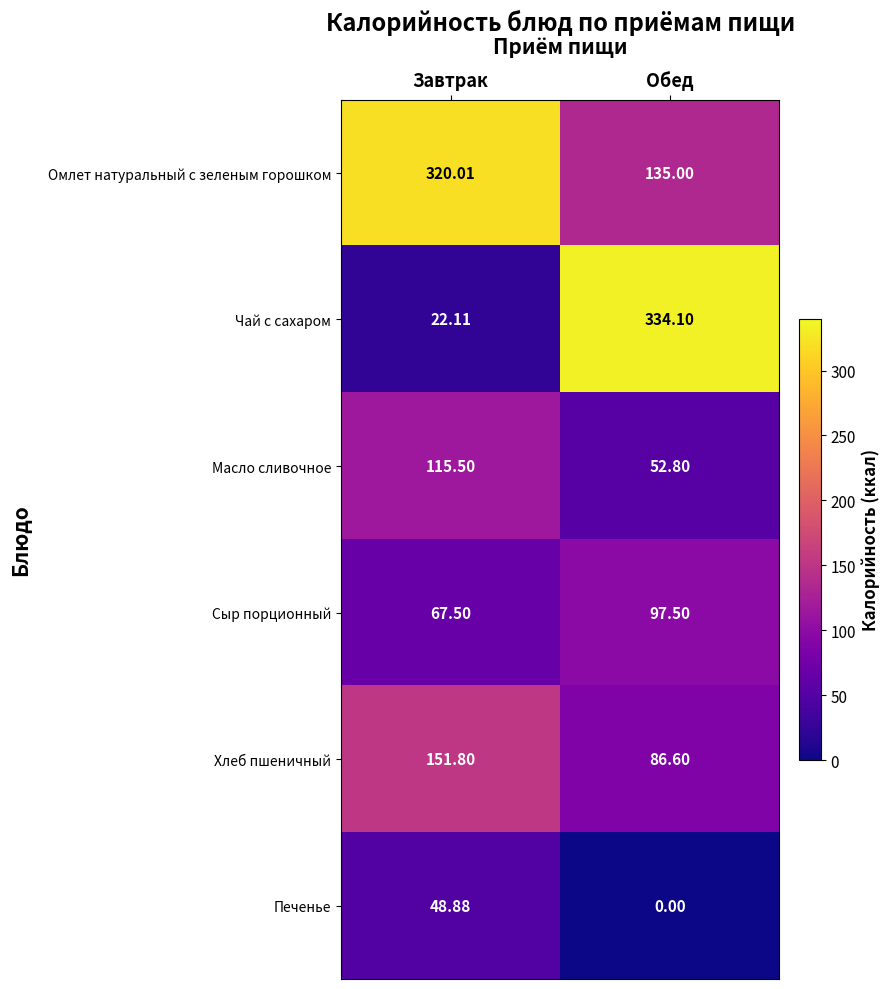

How many distinct data groups are displayed?

6